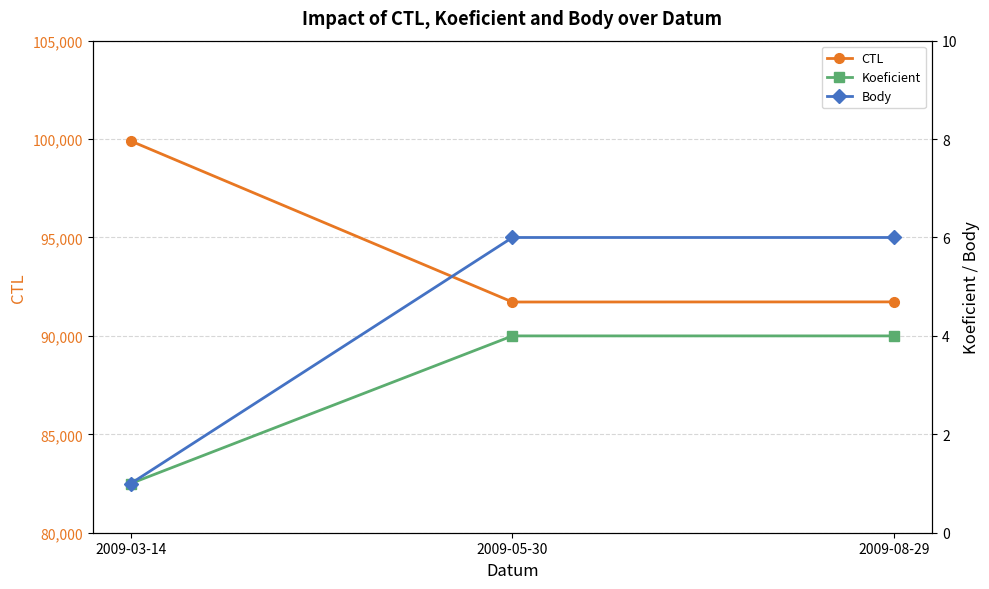

The Body series shows 11 at 2009-05-30. True or false?

False